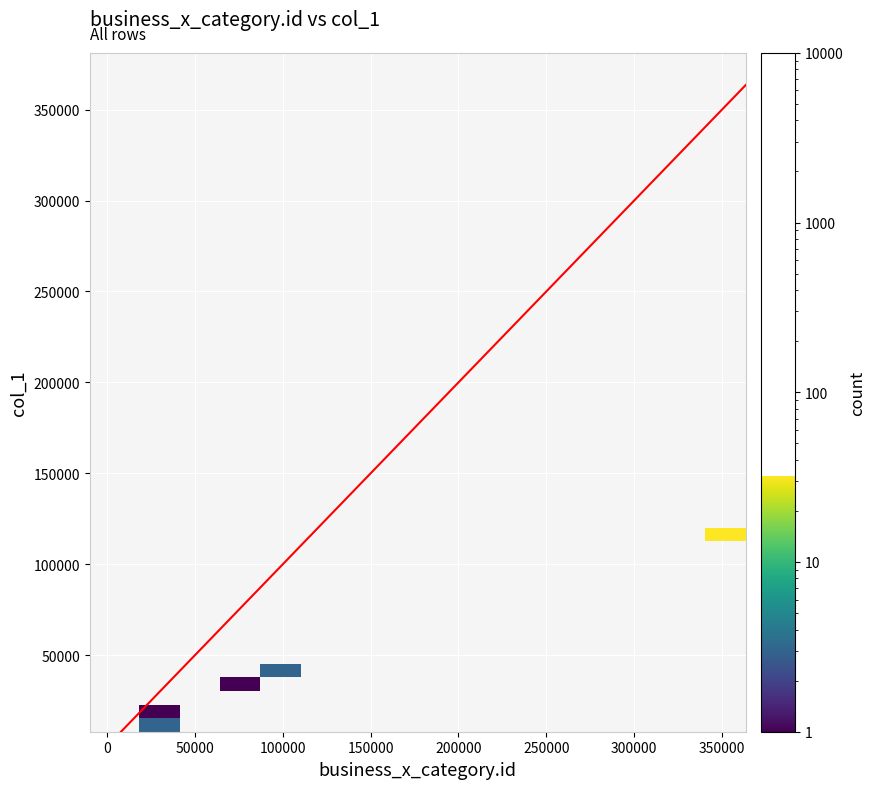

Which series has the largest total across all categories?

business_x_category.id